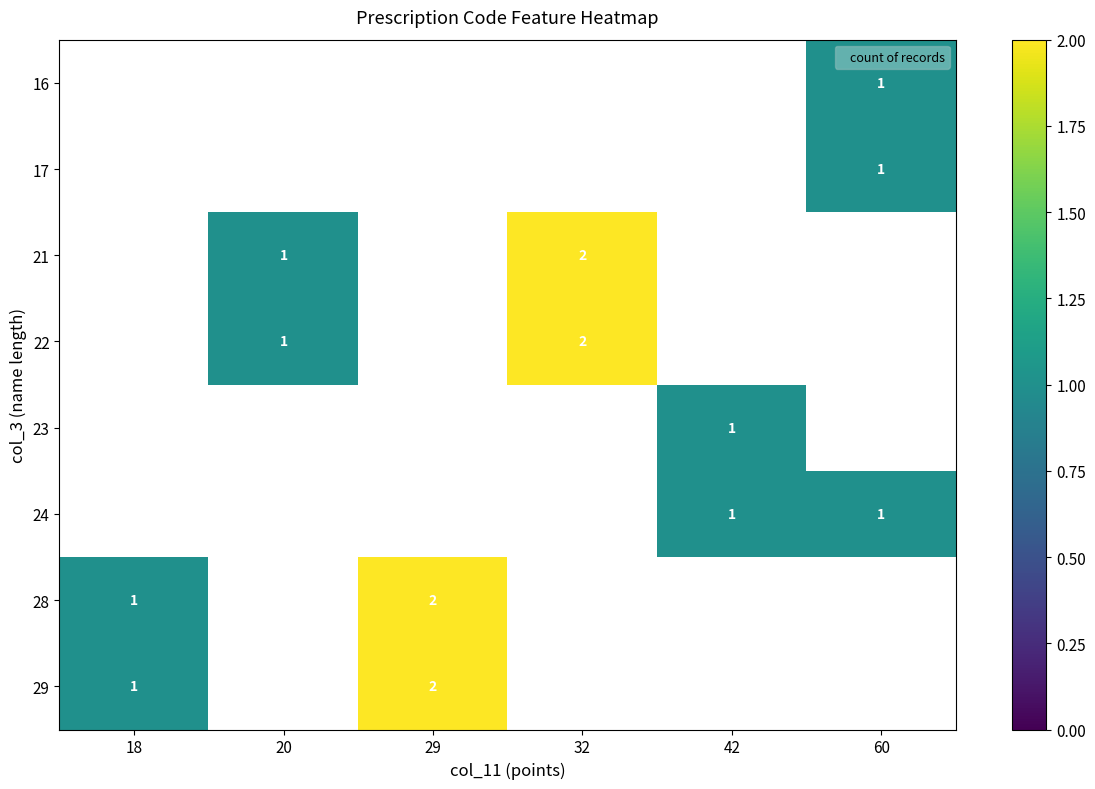

The value of 28 at 29 is 3. True or false?

False